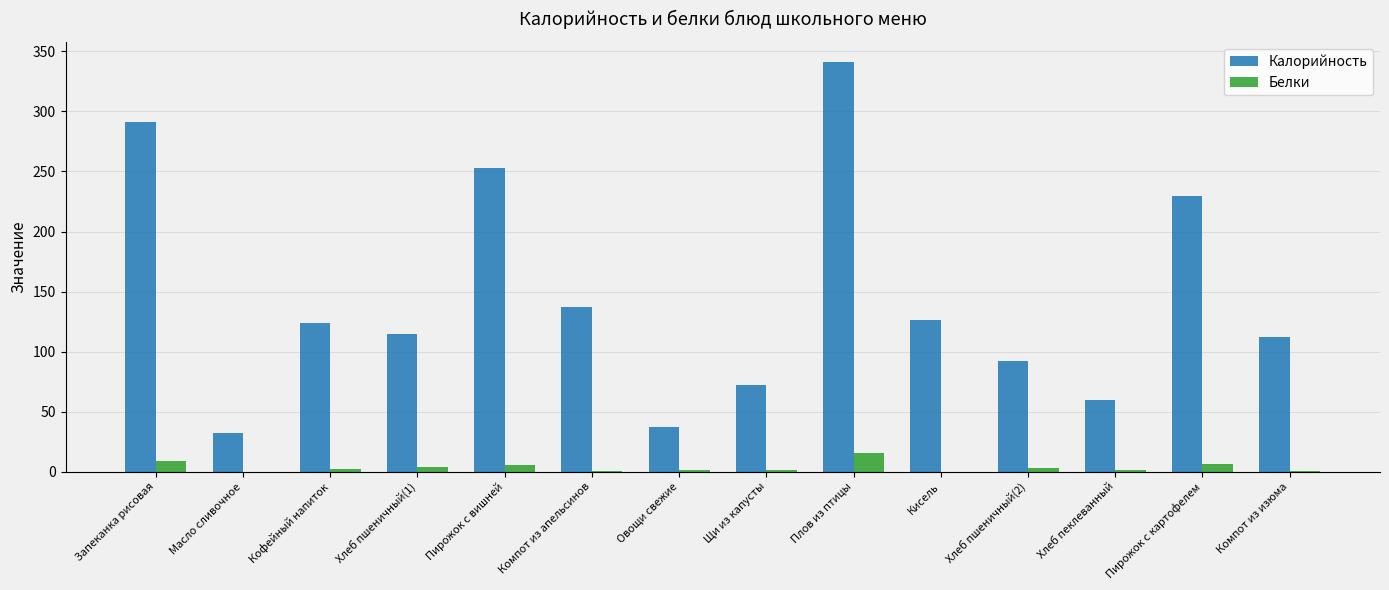

Is the value of Калорийность at Компот из апельсинов greater than the value of Белки at Щи из капусты?

Yes